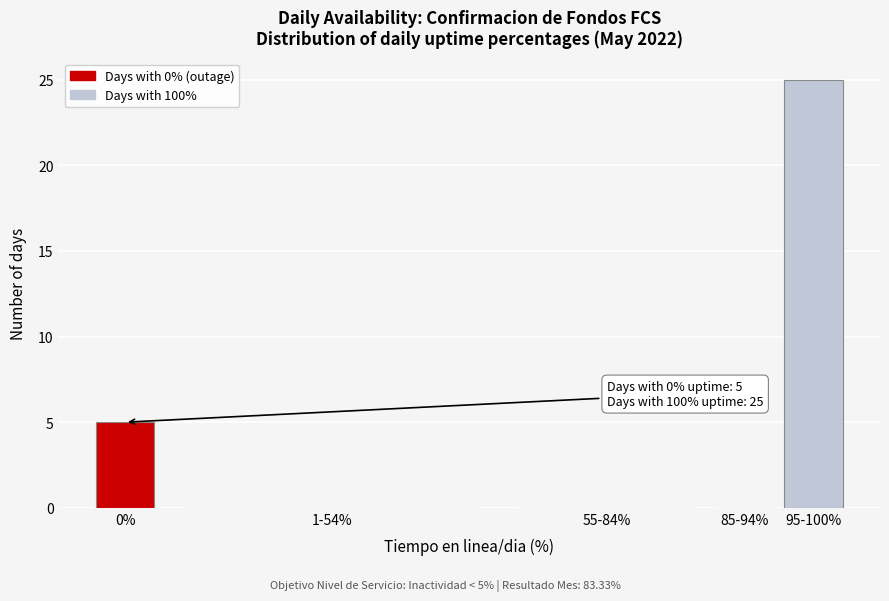

Reading right to left, extract all data points from this chart.

95-100%=25	85-94%=0	55-84%=0	1-54%=0	0%=5